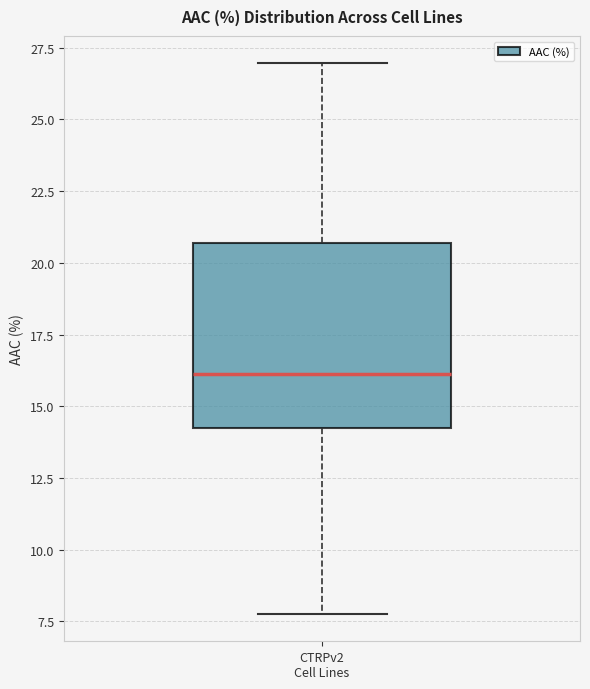

Read this box plot against the y-axis: the position of the median line, the range covered by the box, and the ends of both whiskers. The values are not printed on the chart, so give them approximately, as read against the axis.

median 16.0, box 14.5 to 20.5, whiskers 8.0 to 27.0